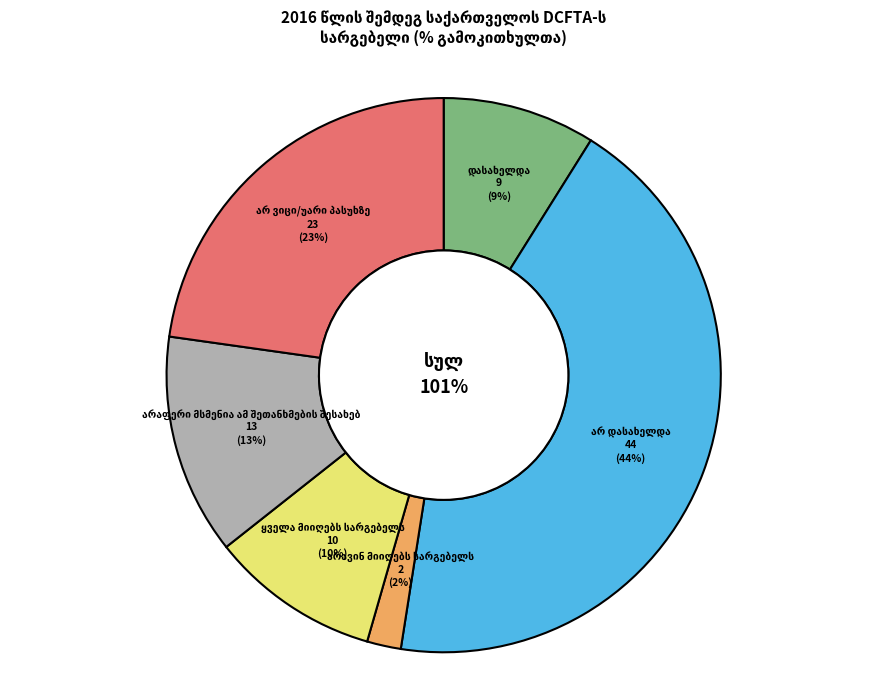

Which has a higher value, არ ვიცი/უარი პასუხზე or დასახელდა?

არ ვიცი/უარი პასუხზე